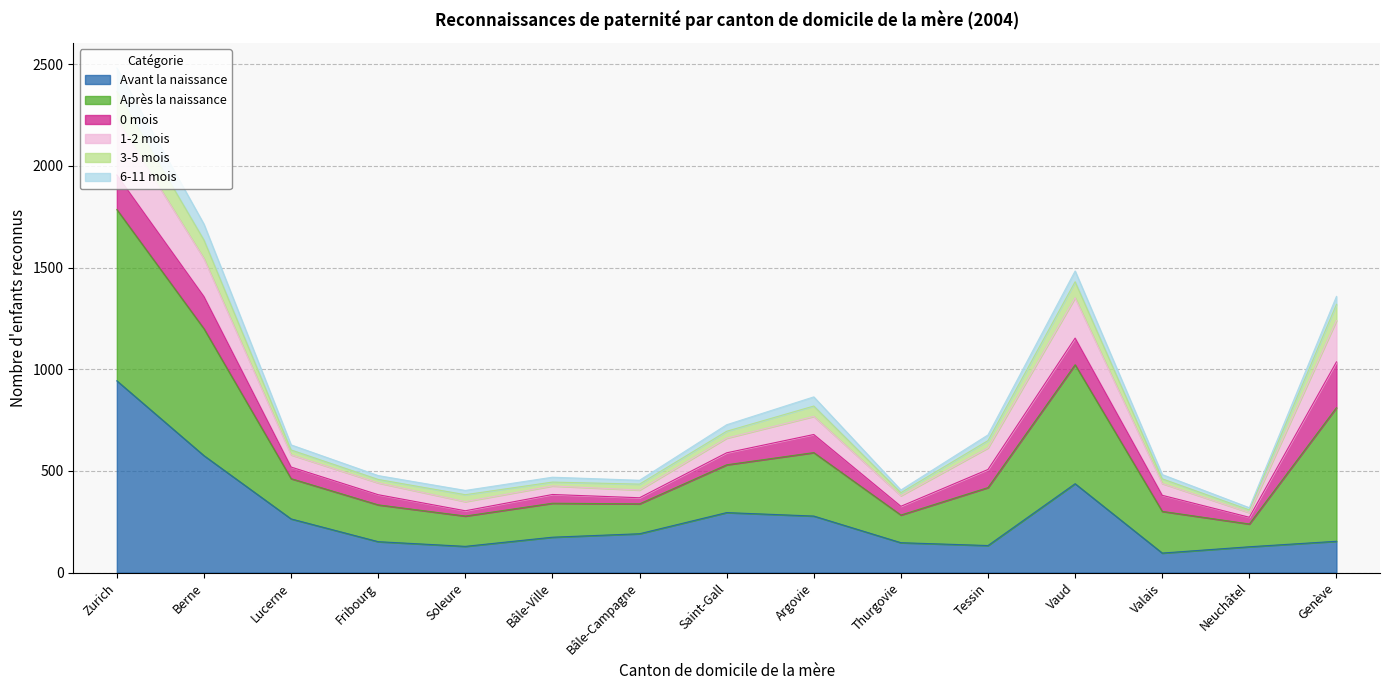

At which category is the sum across all series the highest?

Zurich